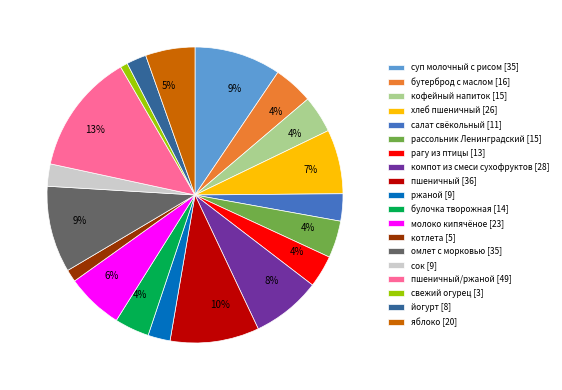

Is there a majority slice in this chart?

No